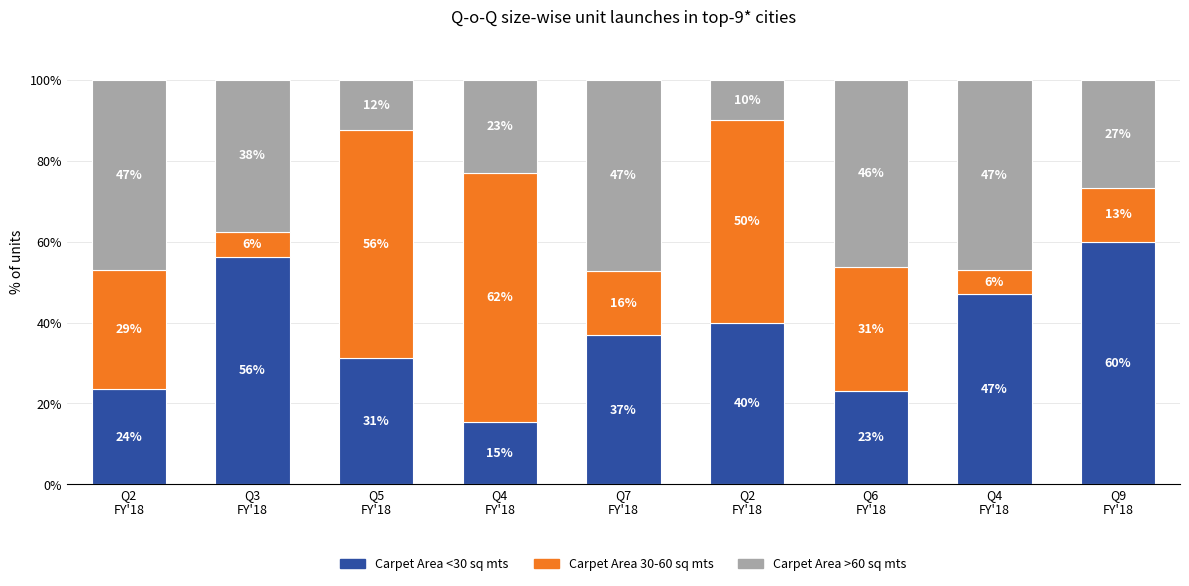

Count the number of data series in this chart.

3